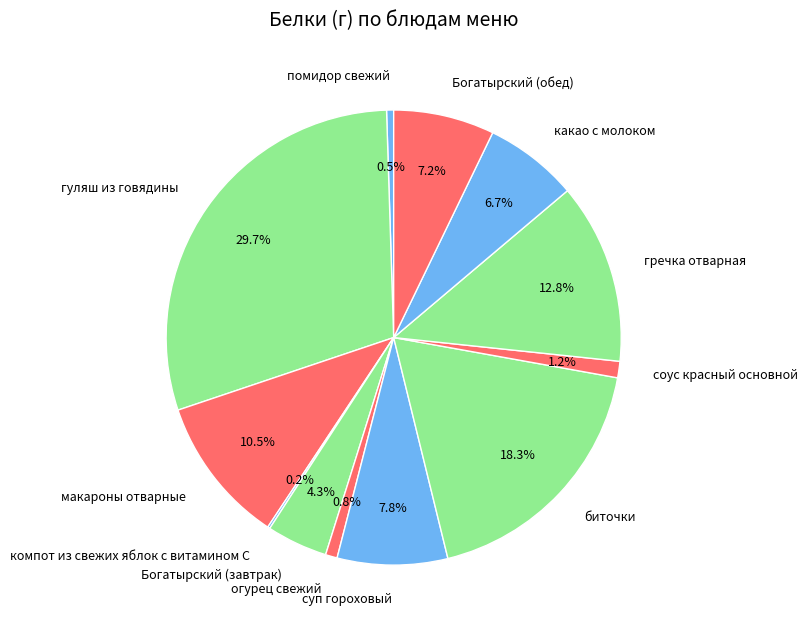

The огурец свежий slice represents 15% of the pie. True or false?

False